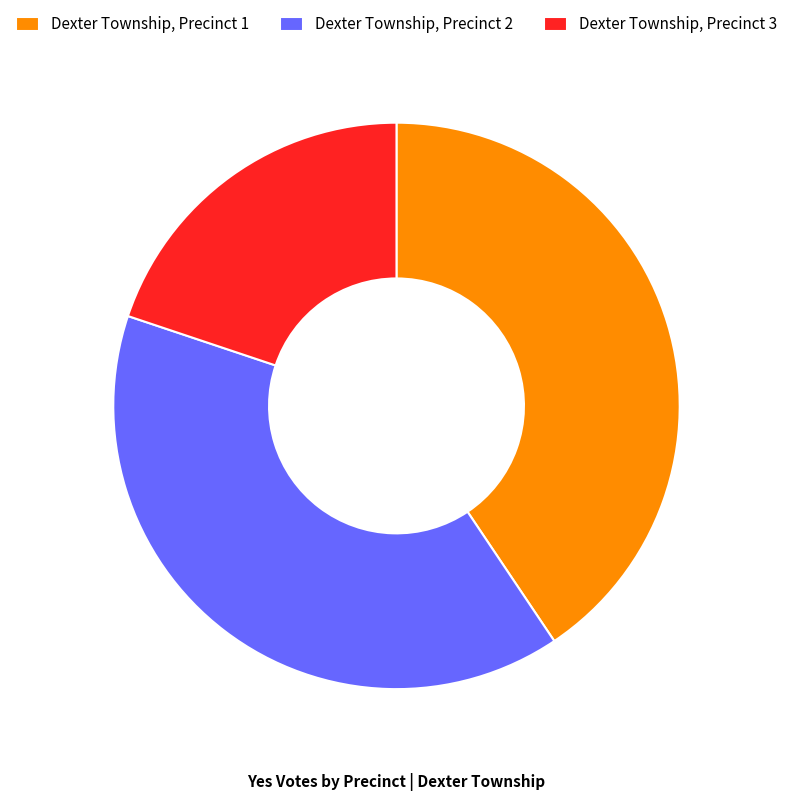

Combined, do Dexter Township, Precinct 2 and Dexter Township, Precinct 1 account for over 50%?

Yes